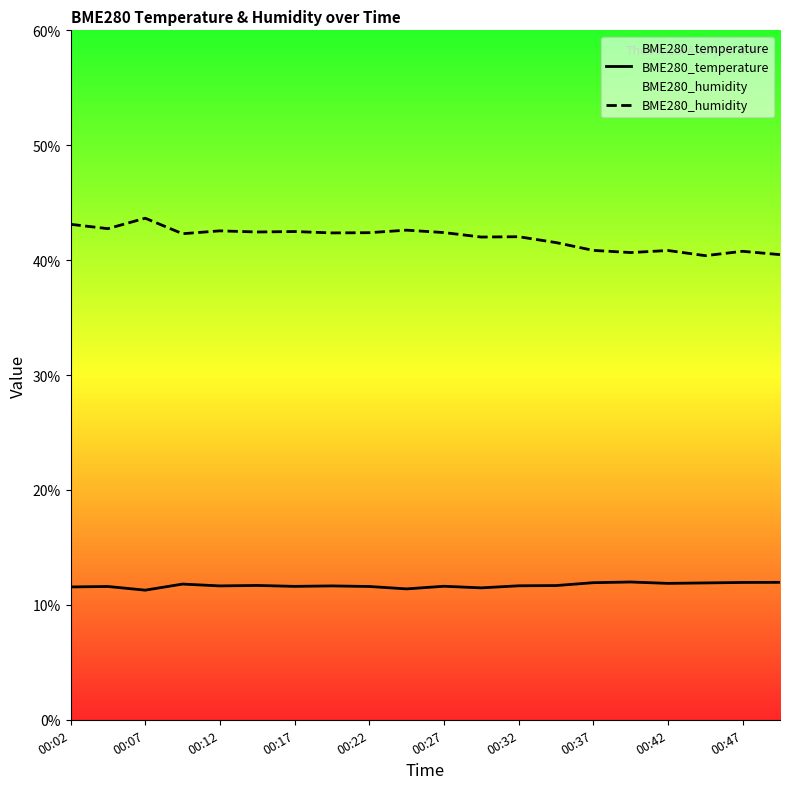

Reading right to left, transcribe all the data shown in this chart.

BME280_temperature: 12.0	11.9	11.9	11.9	12.0	11.9	11.7	11.7	11.5	11.6	11.4	11.6	11.7	11.6	11.7	11.7	11.8	11.3	11.6	11.6
BME280_humidity: 40.5	40.8	40.4	40.8	40.7	40.9	41.5	42.0	42.0	42.4	42.6	42.4	42.4	42.5	42.5	42.5	42.3	43.6	42.7	43.1